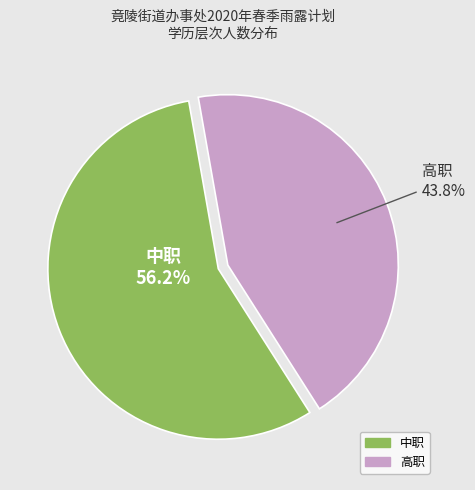

To the nearest percent, what portion does 中职 represent?

56%